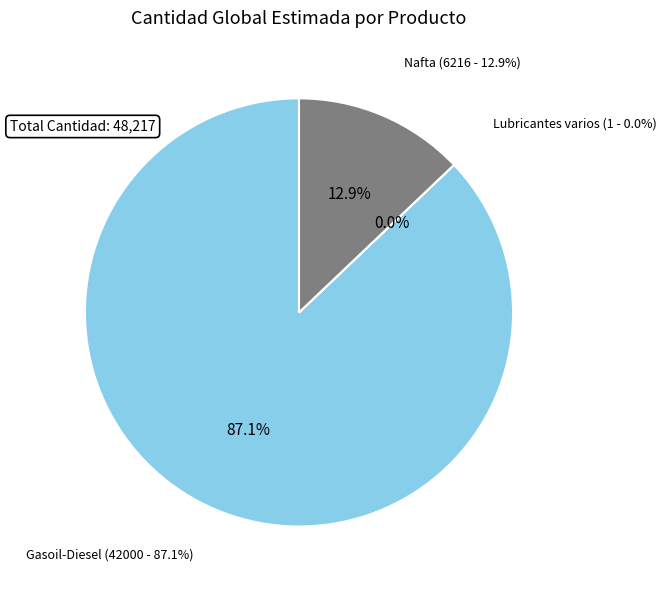

Count the number of slices in the pie.

3